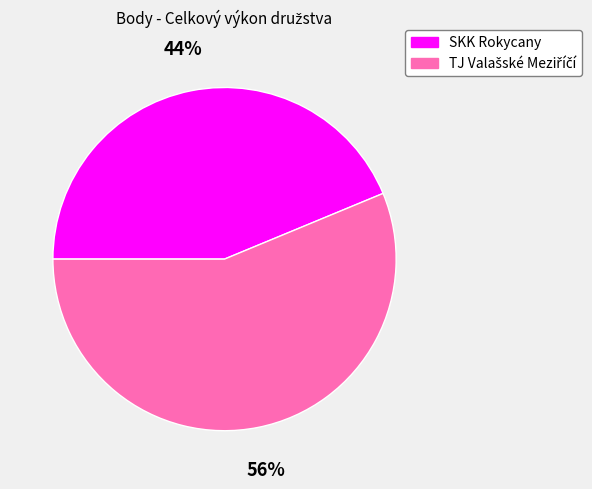

To the nearest percent, what is the average slice percentage?

50%